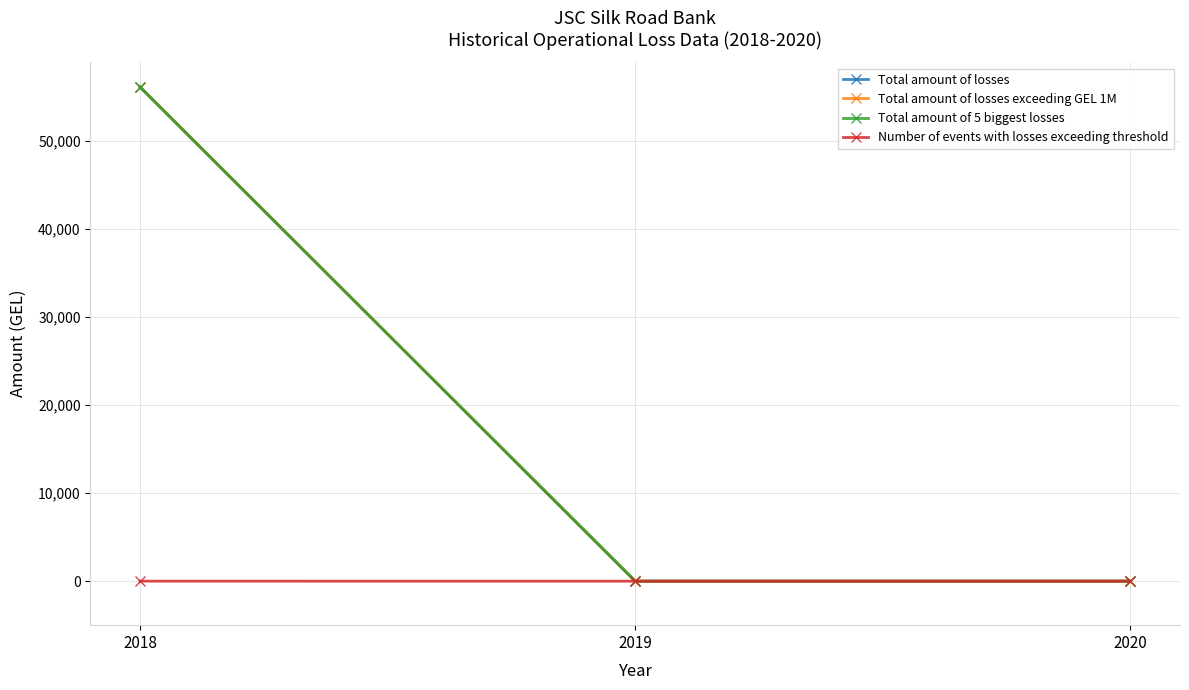

Which series has the widest spread of values?

Total amount of losses